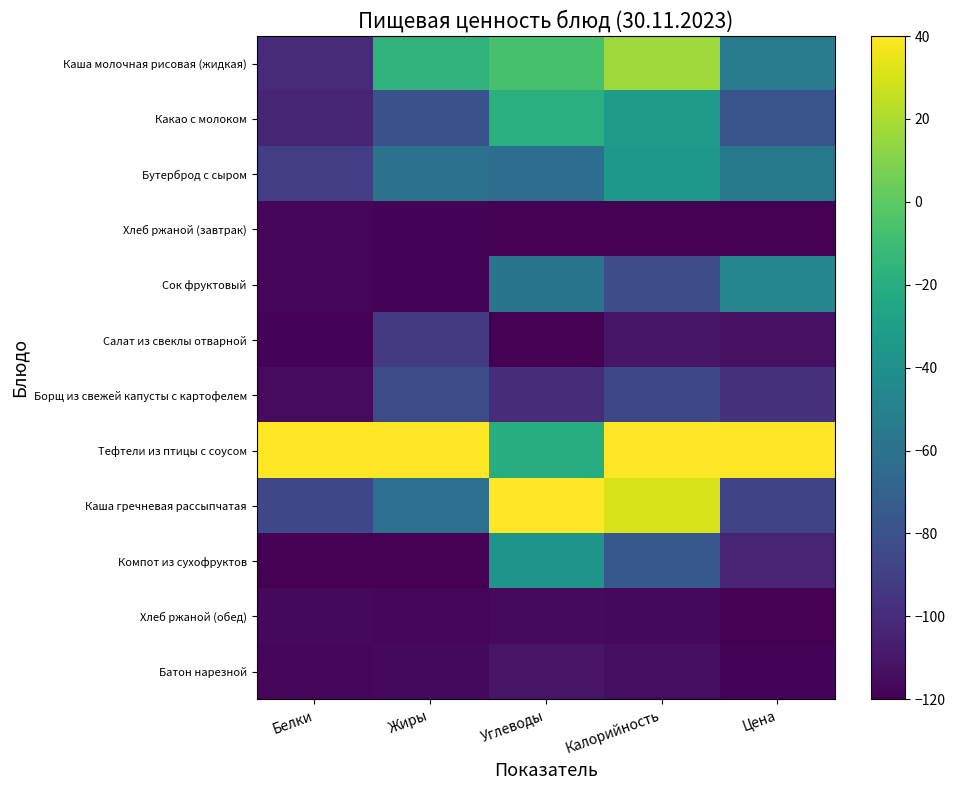

Reading left to right, transcribe all the data shown in this chart.

Каша молочная рисовая (жидкая): Белки=-101.0	Жиры=-15.7	Углеводы=-6.8	Калорийность=16.7	Цена=-53.5
Какао с молоком: Белки=-103.6	Жиры=-79.9	Углеводы=-18.2	Калорийность=-31.5	Цена=-78.6
Бутерброд с сыром: Белки=-90.6	Жиры=-60.2	Углеводы=-61.9	Калорийность=-34.4	Цена=-55.1
Хлеб ржаной (завтрак): Белки=-117.4	Жиры=-118.2	Углеводы=-120.0	Калорийность=-120.0	Цена=-120.0
Сок фруктовый: Белки=-117.9	Жиры=-118.2	Углеводы=-57.9	Калорийность=-82.3	Цена=-45.7
Салат из свеклы отварной: Белки=-118.5	Жиры=-93.1	Углеводы=-119.9	Калорийность=-110.6	Цена=-112.6
Борщ из свежей капусты с картофелем: Белки=-115.1	Жиры=-82.7	Углеводы=-99.8	Калорийность=-85.7	Цена=-97.4
Тефтели из птицы с соусом: Белки=40.0	Жиры=40.0	Углеводы=-20.3	Калорийность=40.0	Цена=40.0
Каша гречневая рассыпчатая: Белки=-85.0	Жиры=-61.5	Углеводы=40.0	Калорийность=30.5	Цена=-87.9
Компот из сухофруктов: Белки=-120.0	Жиры=-120.0	Углеводы=-36.9	Калорийность=-76.0	Цена=-104.4
Хлеб ржаной (обед): Белки=-116.5	Жиры=-117.9	Углеводы=-115.7	Калорийность=-116.8	Цена=-119.5
Батон нарезной: Белки=-117.3	Жиры=-116.3	Углеводы=-111.3	Калорийность=-114.1	Цена=-118.6